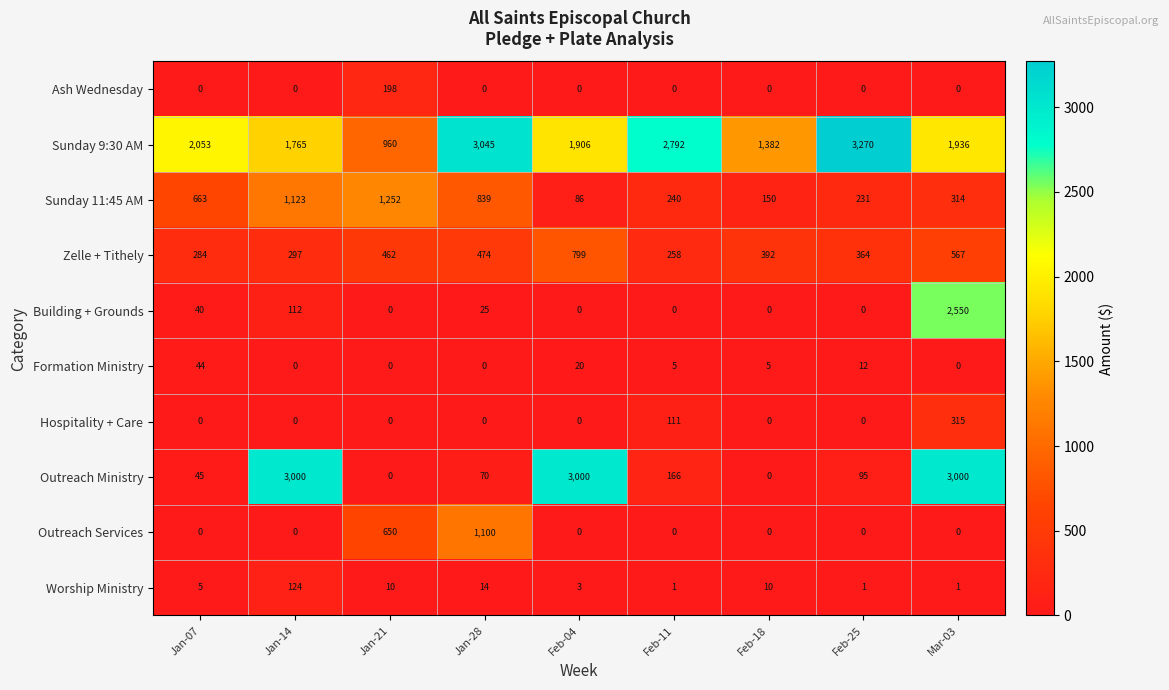

How many distinct data groups are displayed?

10